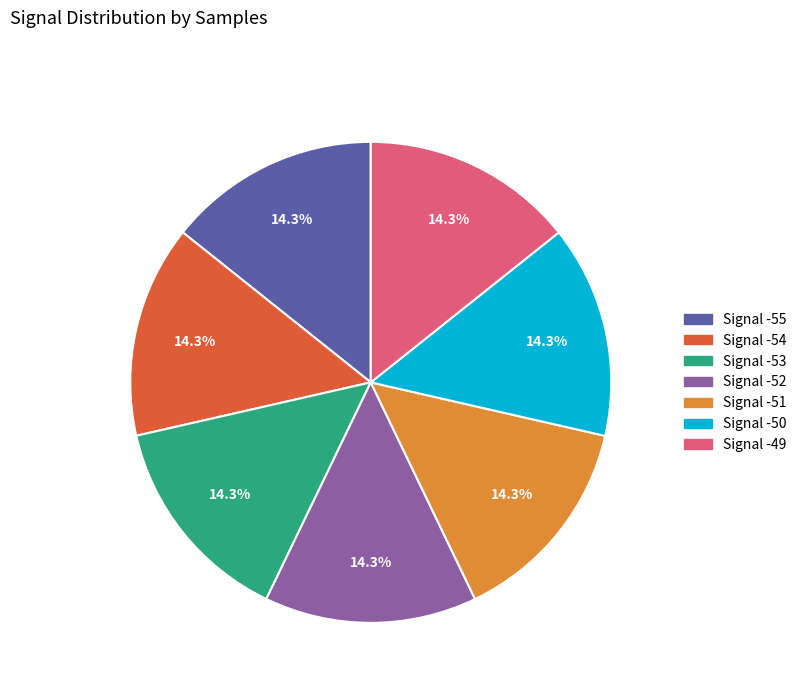

Does any single category account for the majority?

No